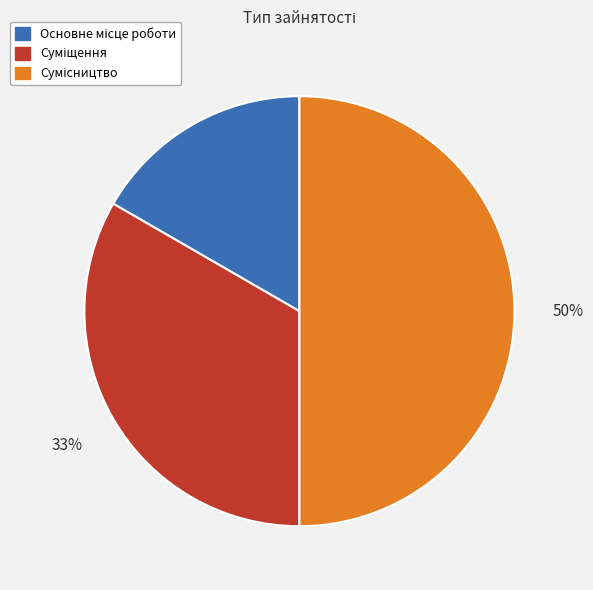

To the nearest percent, what is the difference between the largest and smallest slice percentages?

33%